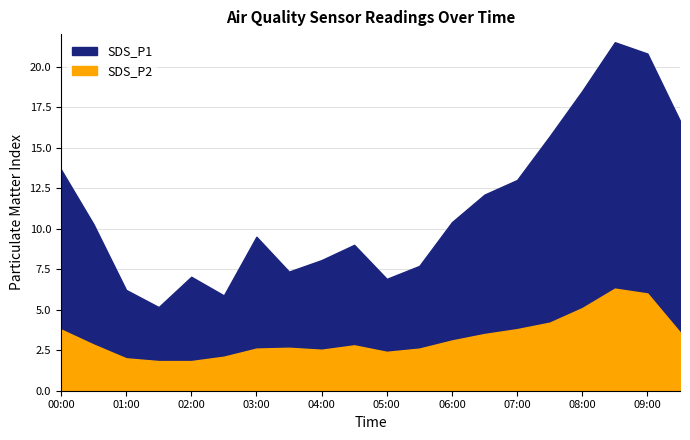

At how many categories does at least one series exceed 14?

2